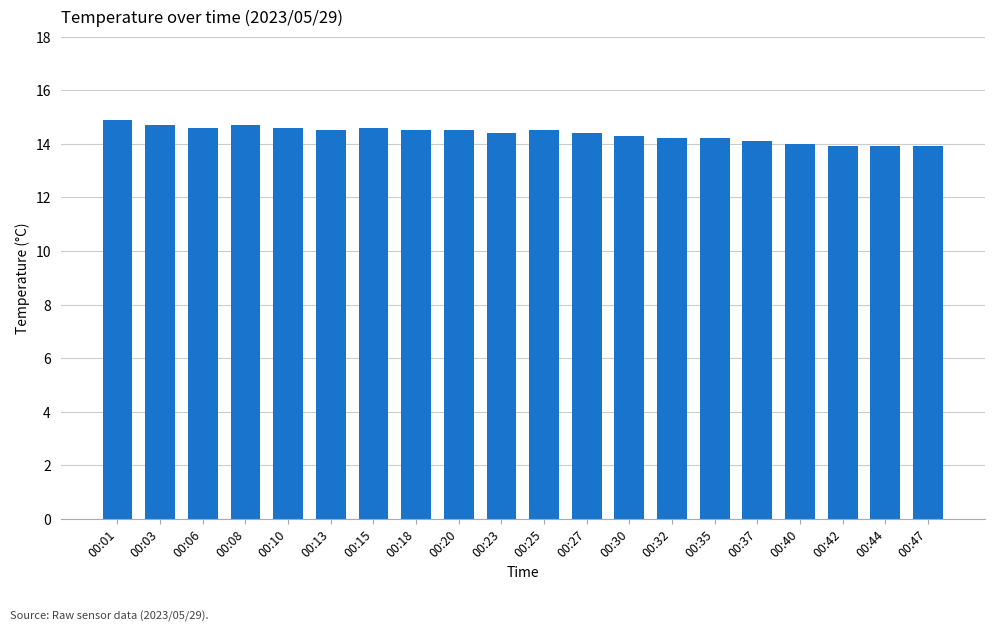

How many distinct data groups are displayed?

1